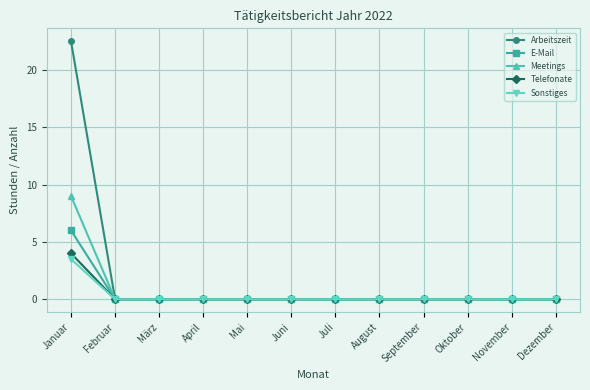

What is the maximum value for Arbeitszeit?

22.5